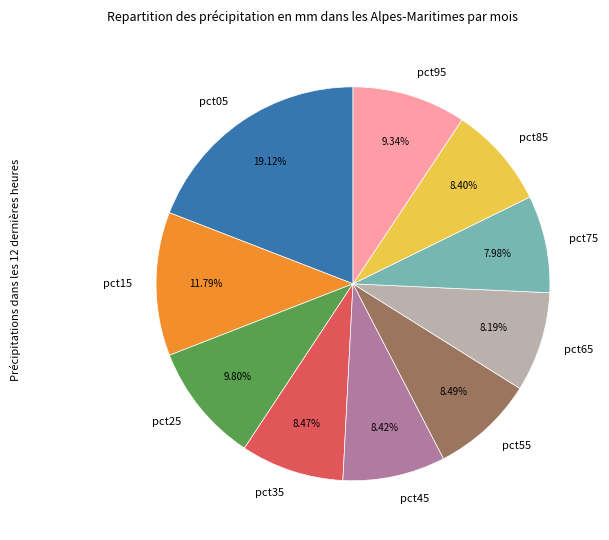

Is there any slice that represents more than half of the pie?

No